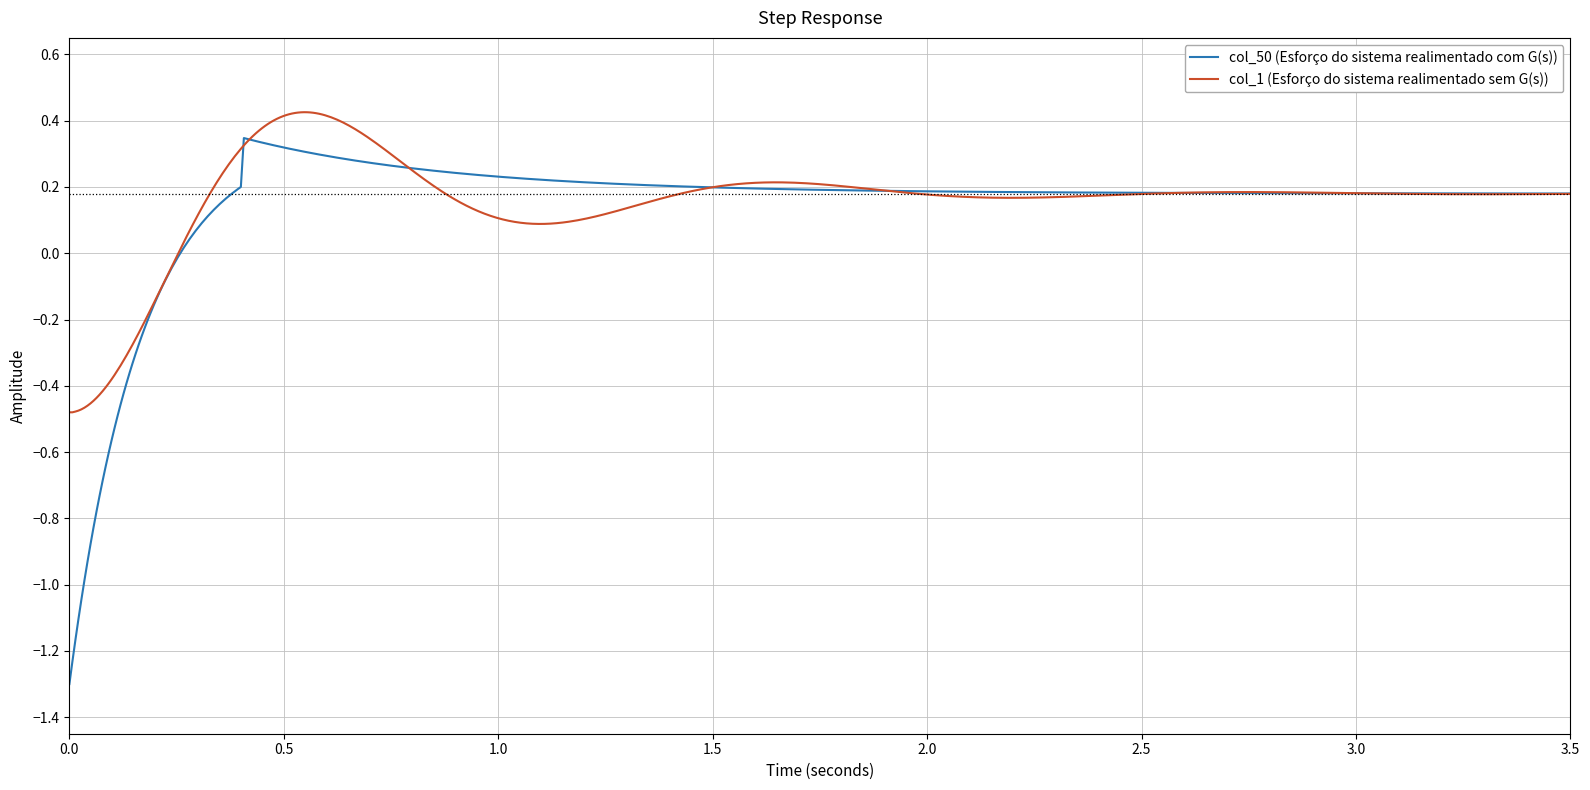

Which series has the largest range (max minus min)?

col_50 (Esforço do sistema realimentado com G(s))